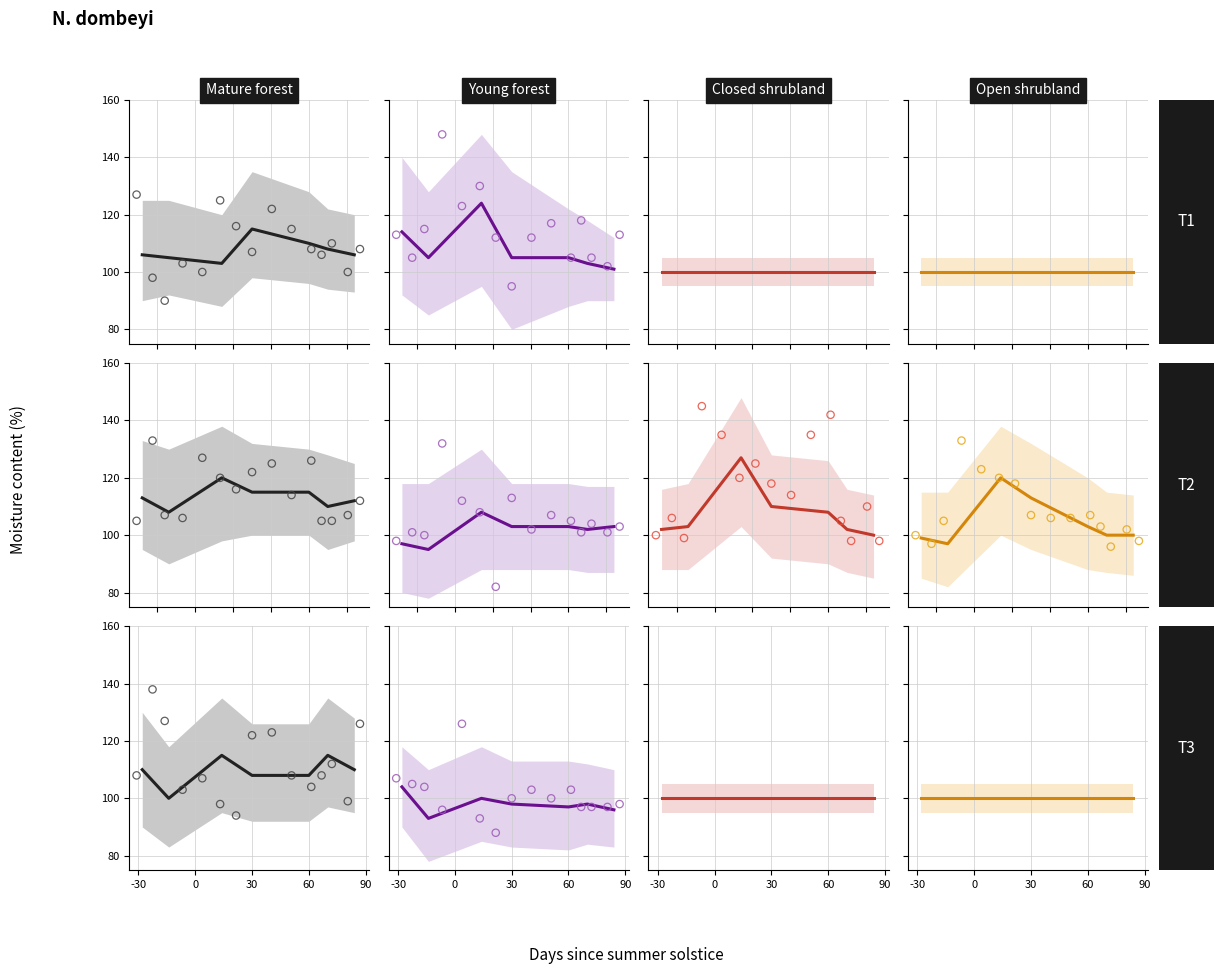

What is the total value across all series at 0?

393